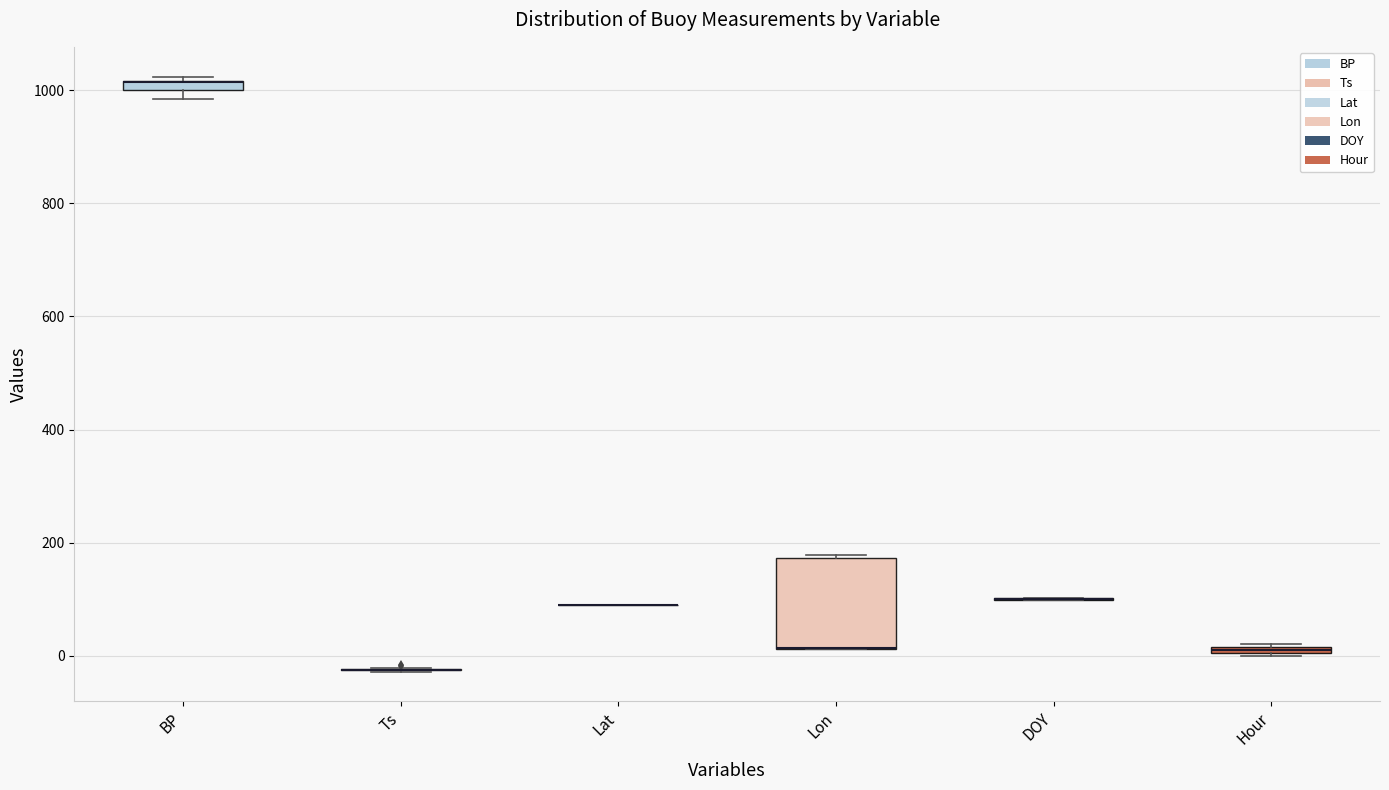

Comparing the boxes themselves (not the whiskers), which one is the tallest?

Lon